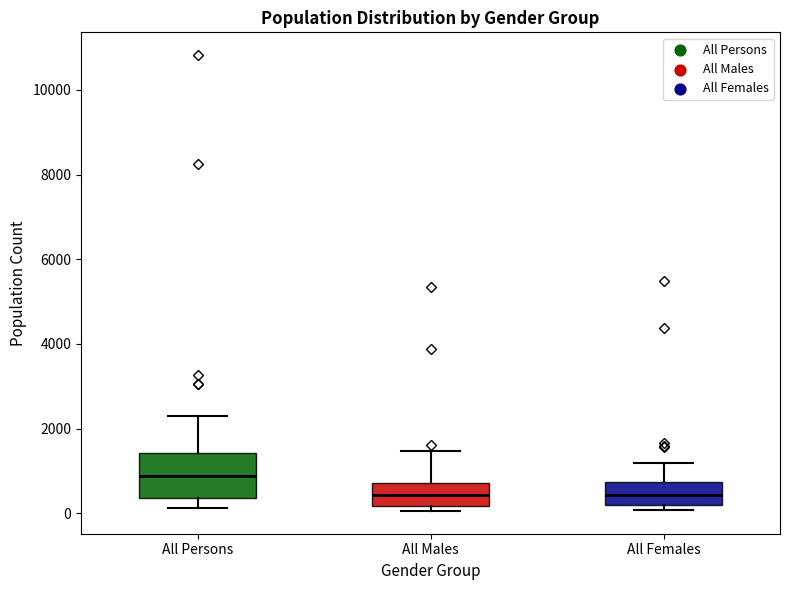

Reading left to right, read every box against the y-axis: the position of its median line, the range the box covers, and the ends of its whiskers. The values are not printed on the chart, so give them approximately, as read against the axis.

All Persons: median 800, box 400 to 1400, whiskers 200 to 2200
All Males: median 400, box 200 to 800, whiskers 0 to 1400
All Females: median 400, box 200 to 800, whiskers 0 to 1200